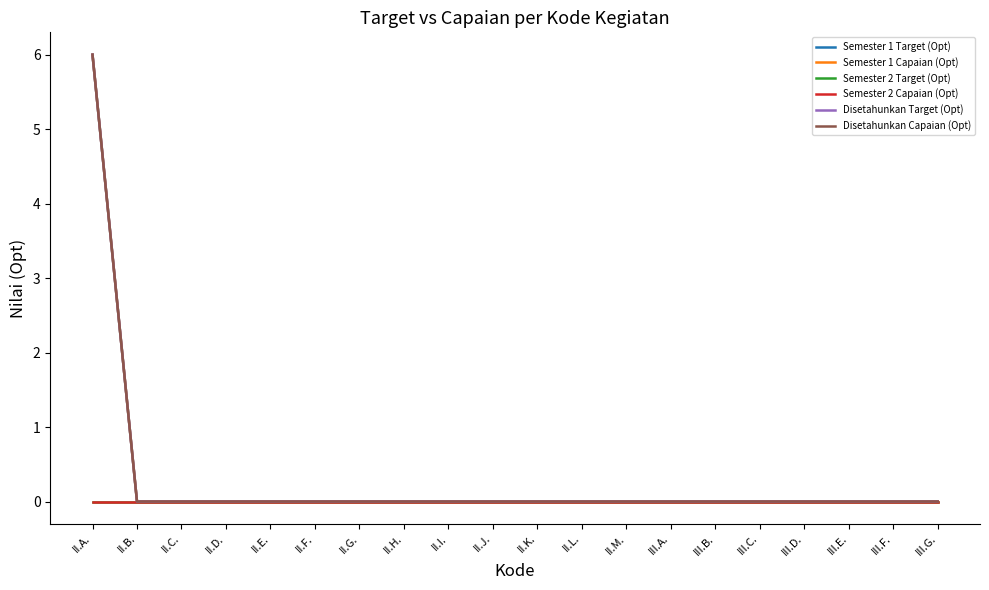

True or false: Semester 1 Target (Opt) and Semester 1 Capaian (Opt) cross at least once.

False